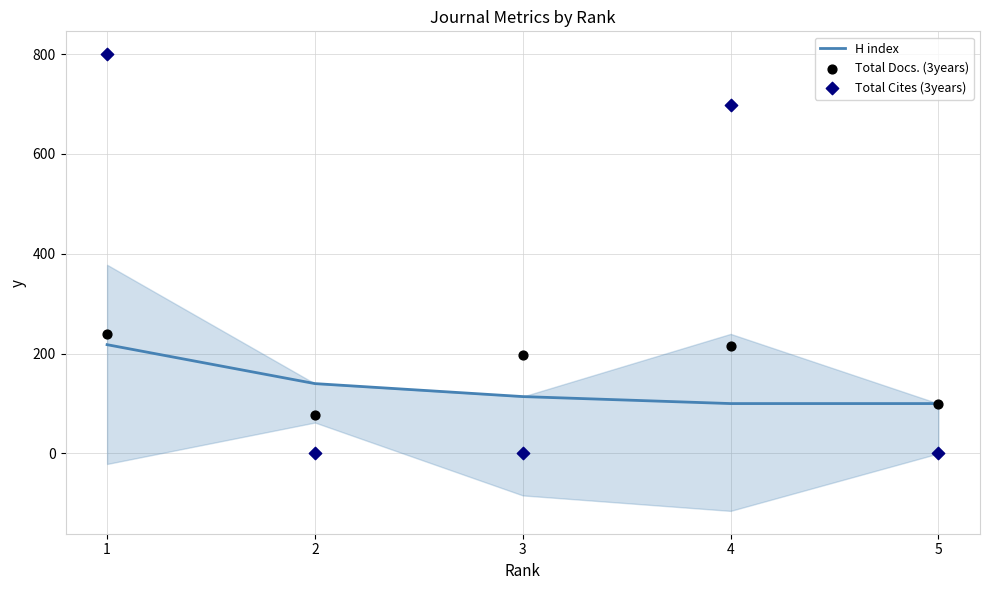

At which category is the sum across all series the highest?

1